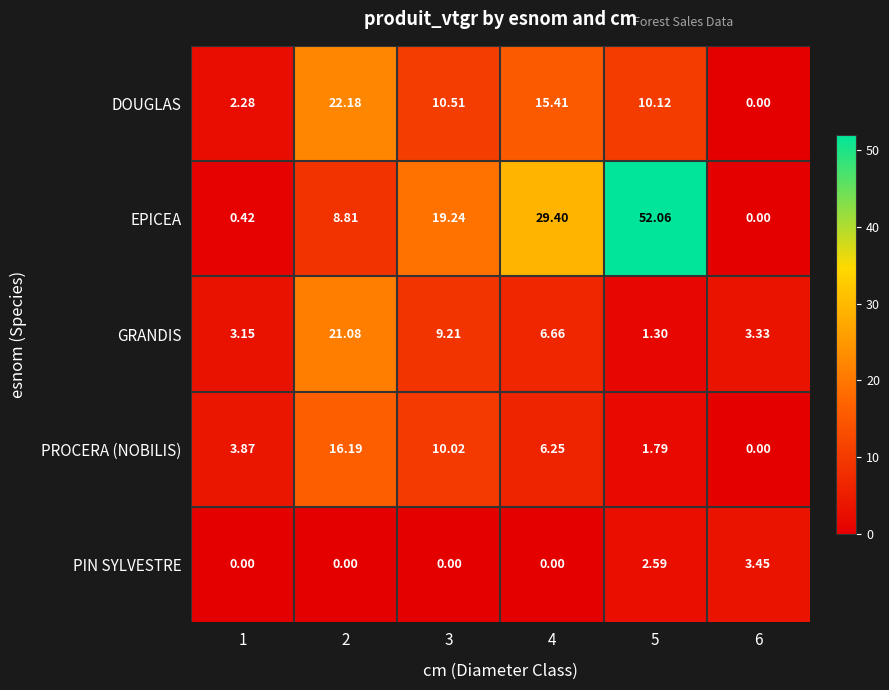

Count the number of data series in this chart.

5